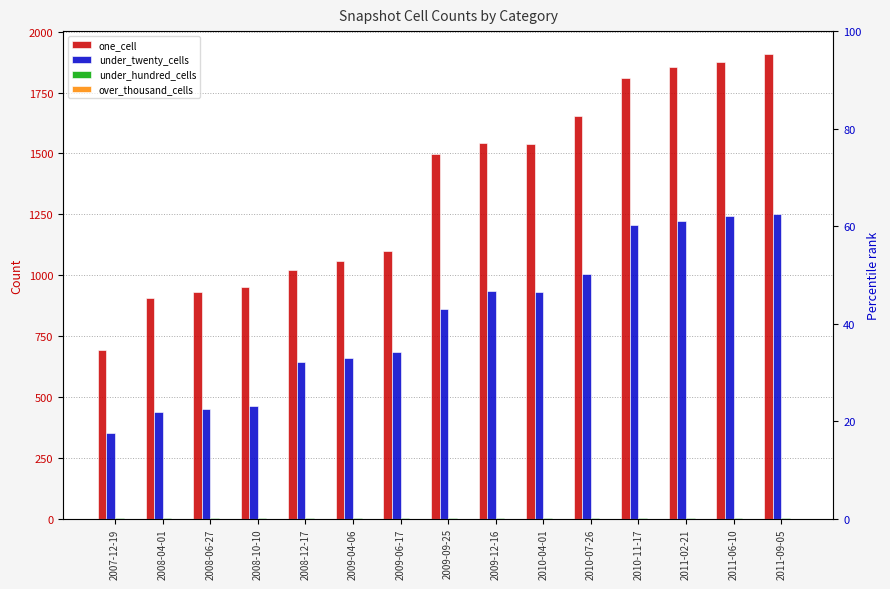

Rank the series by their maximum value, from highest to lowest.

one_cell, under_twenty_cells, under_hundred_cells, over_thousand_cells